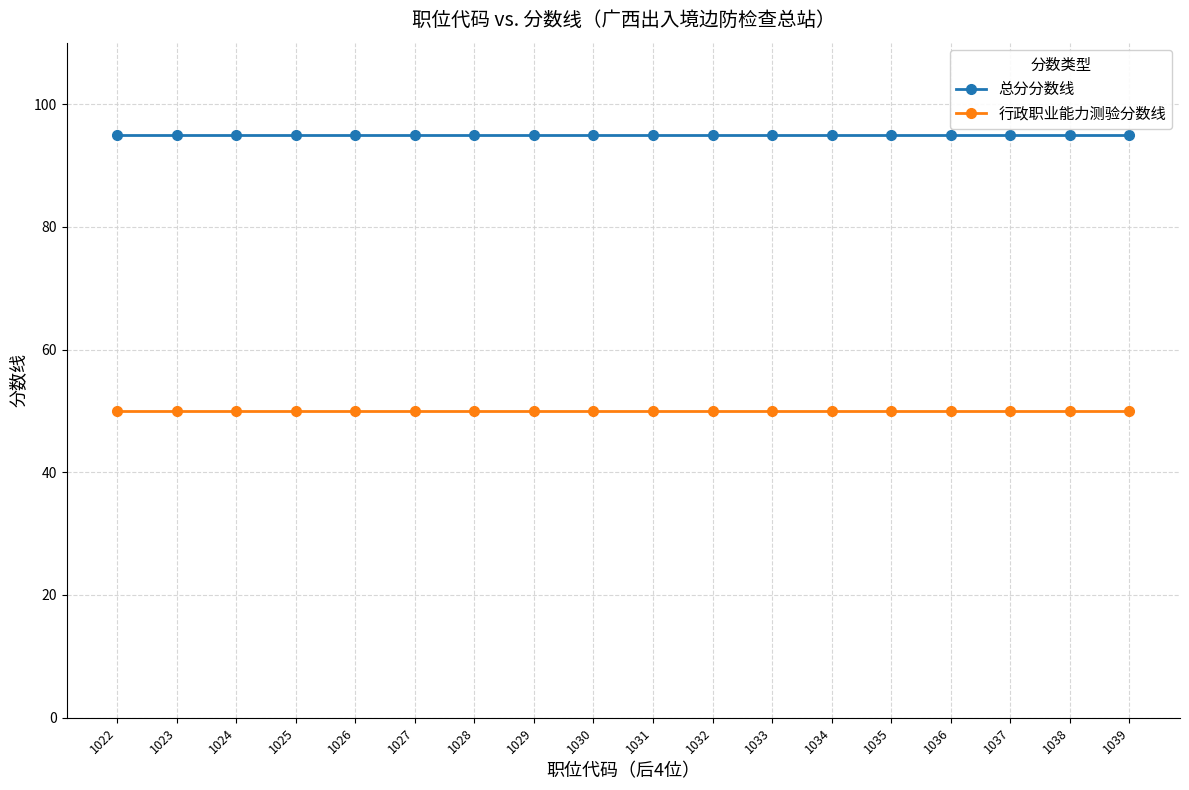

What is the smallest value displayed?

50